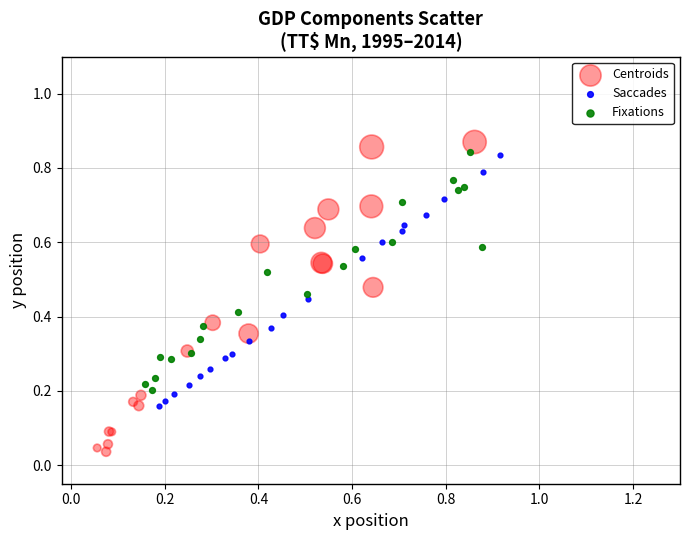

Which series has the widest spread of Y values?

Centroids